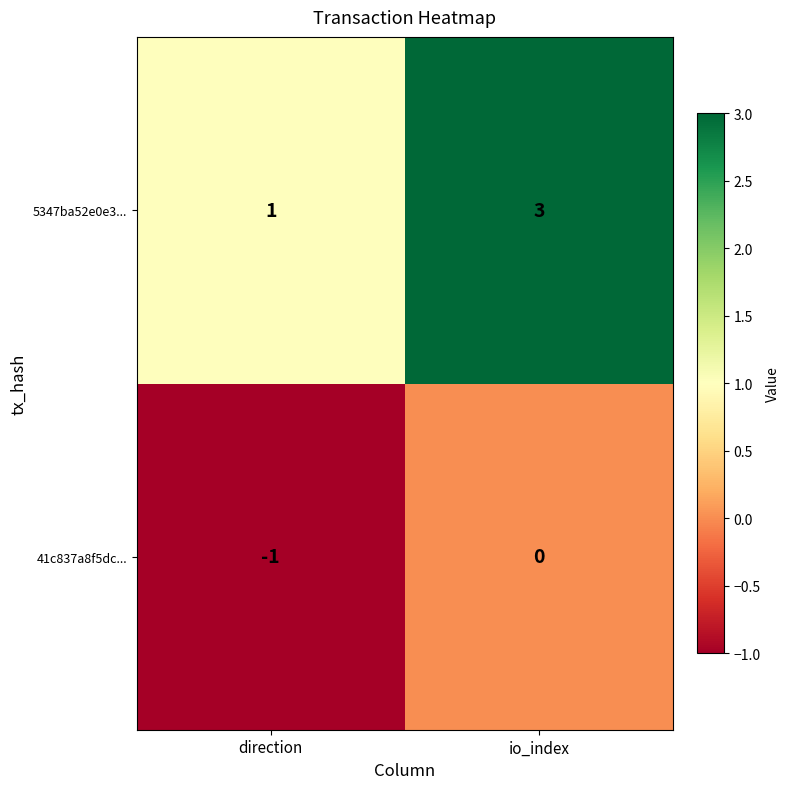

What is the sum of all 5347ba52e0e3... values?

4